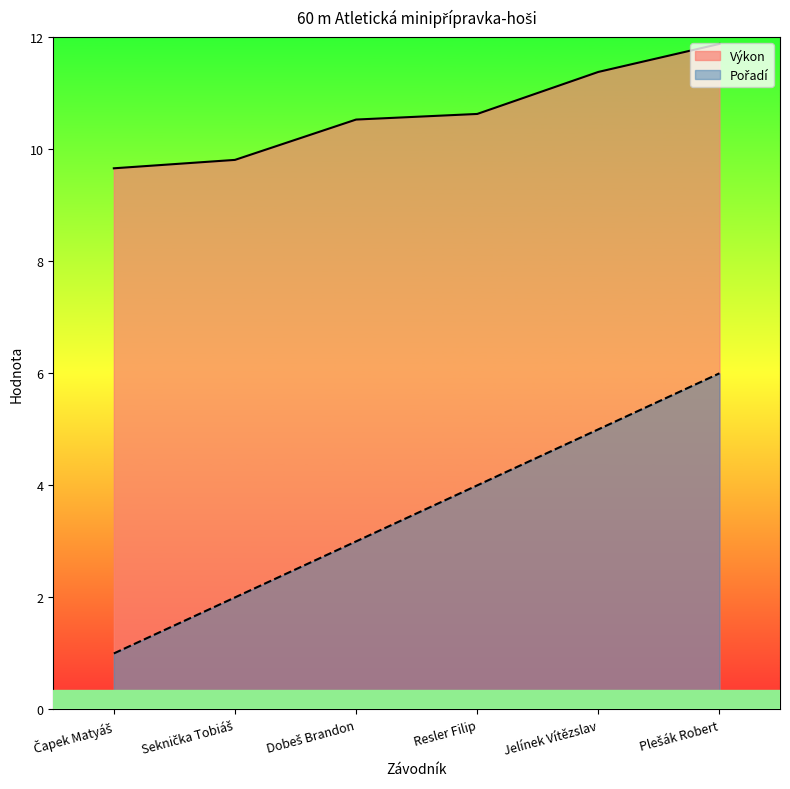

How many Pořadí values are between 2 and 5?

4